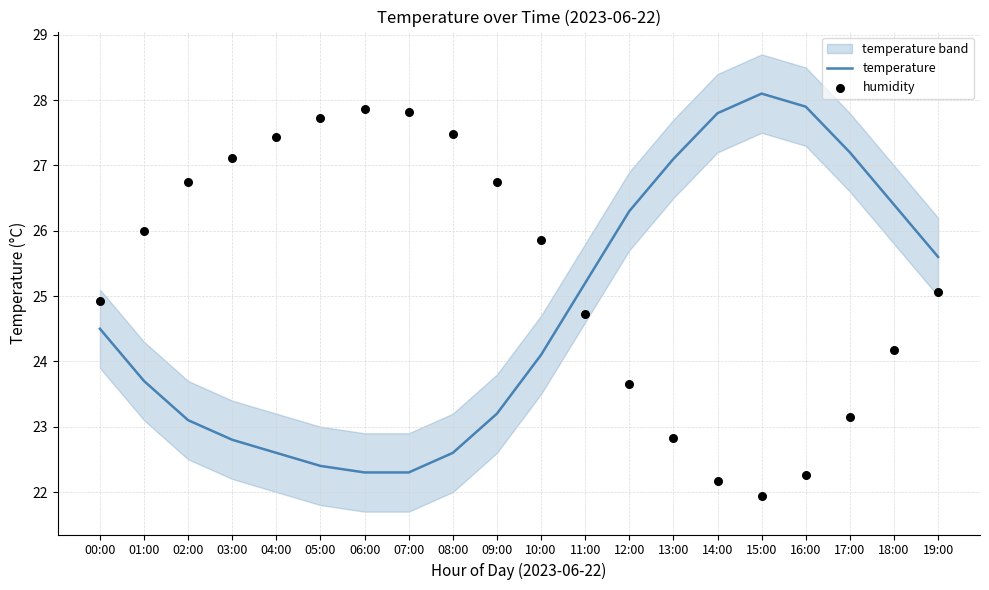

At how many categories does at least one series exceed 25?

19